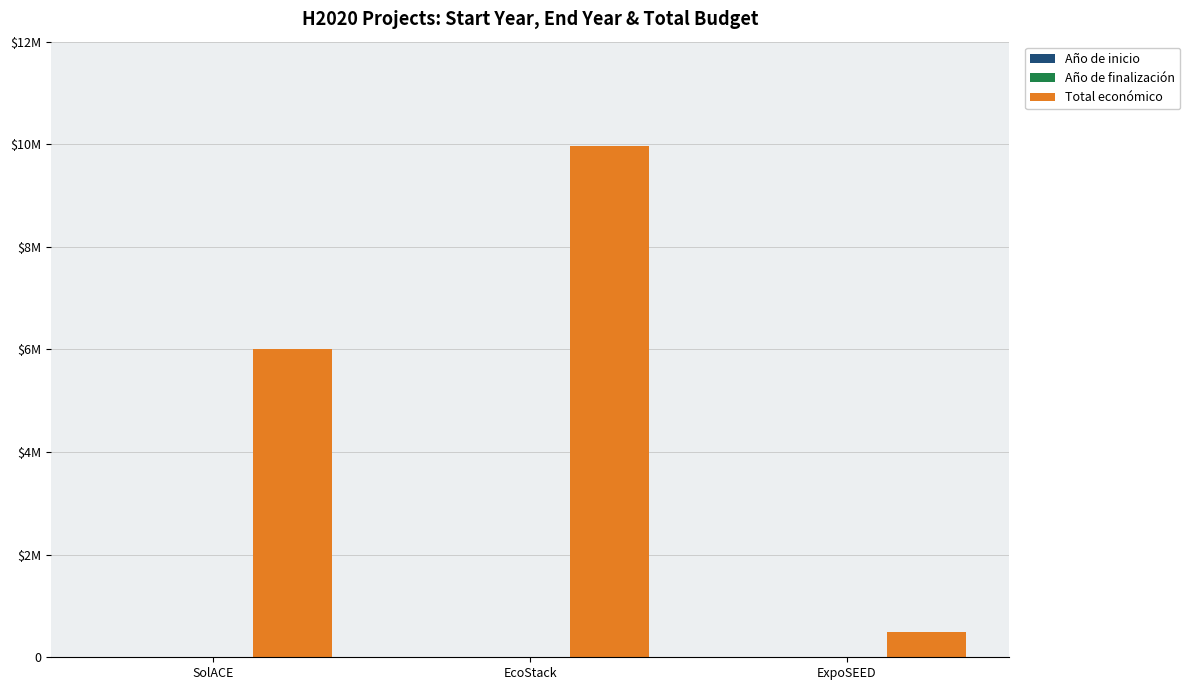

What is the total value across all series at SolACE?

6004039